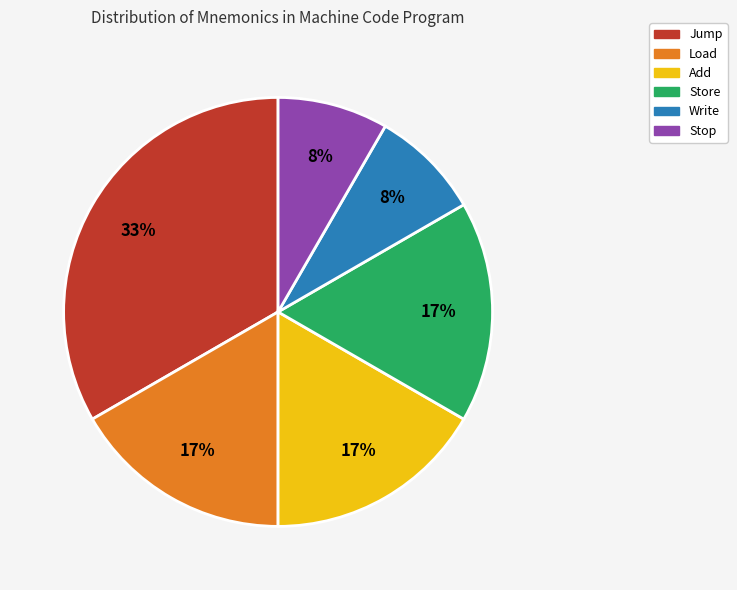

To the nearest percent, what is the average slice percentage?

17%